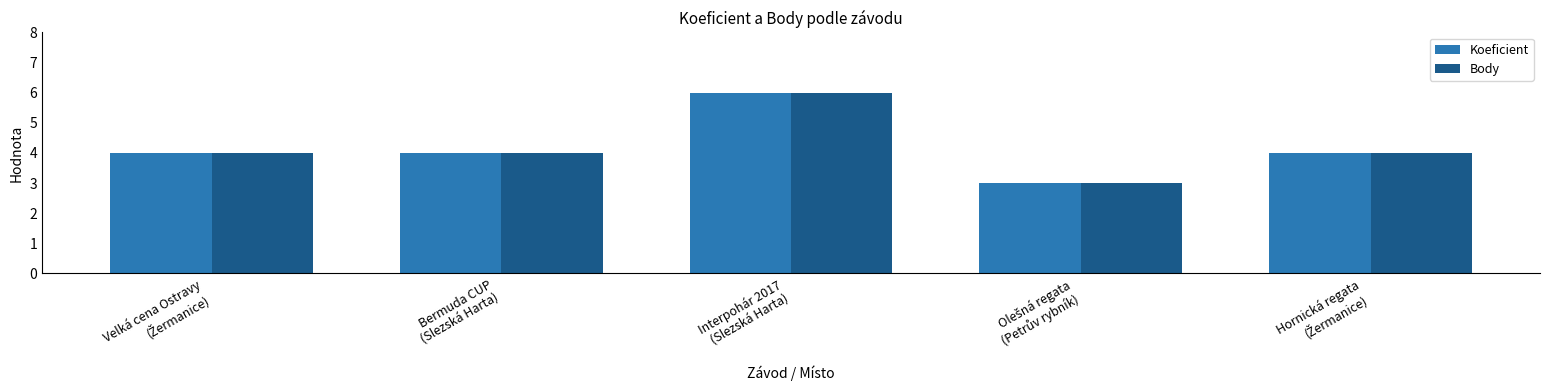

Count the number of data series in this chart.

2